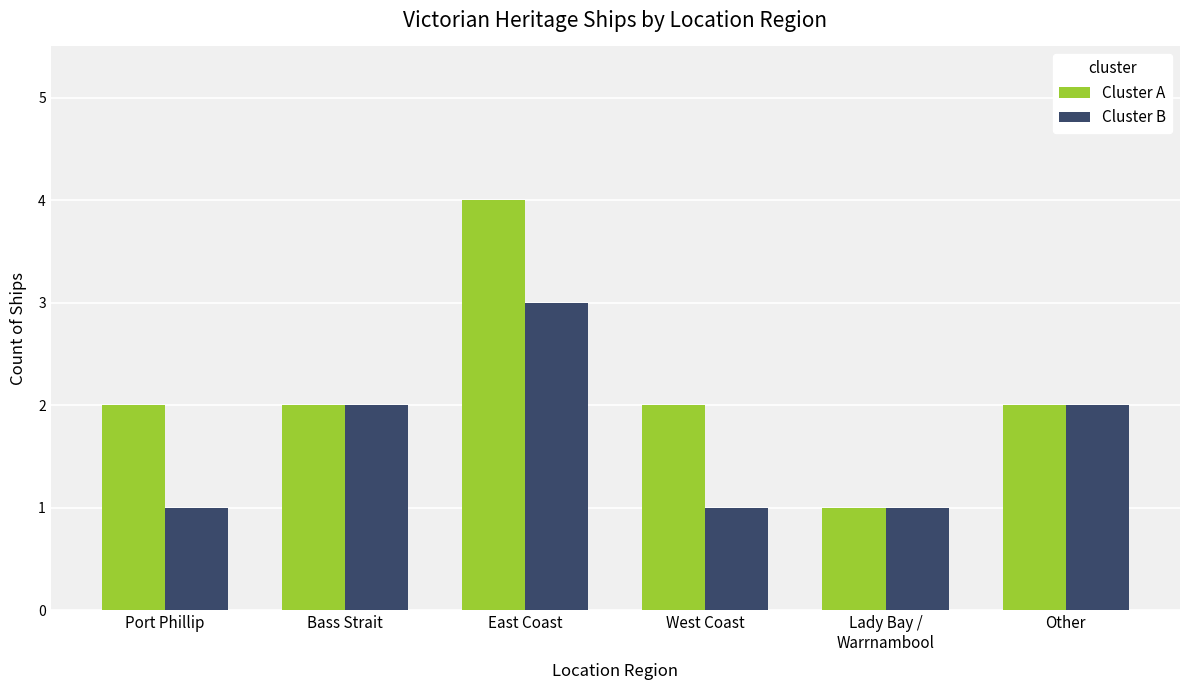

What is the sum of all Cluster B values?

10